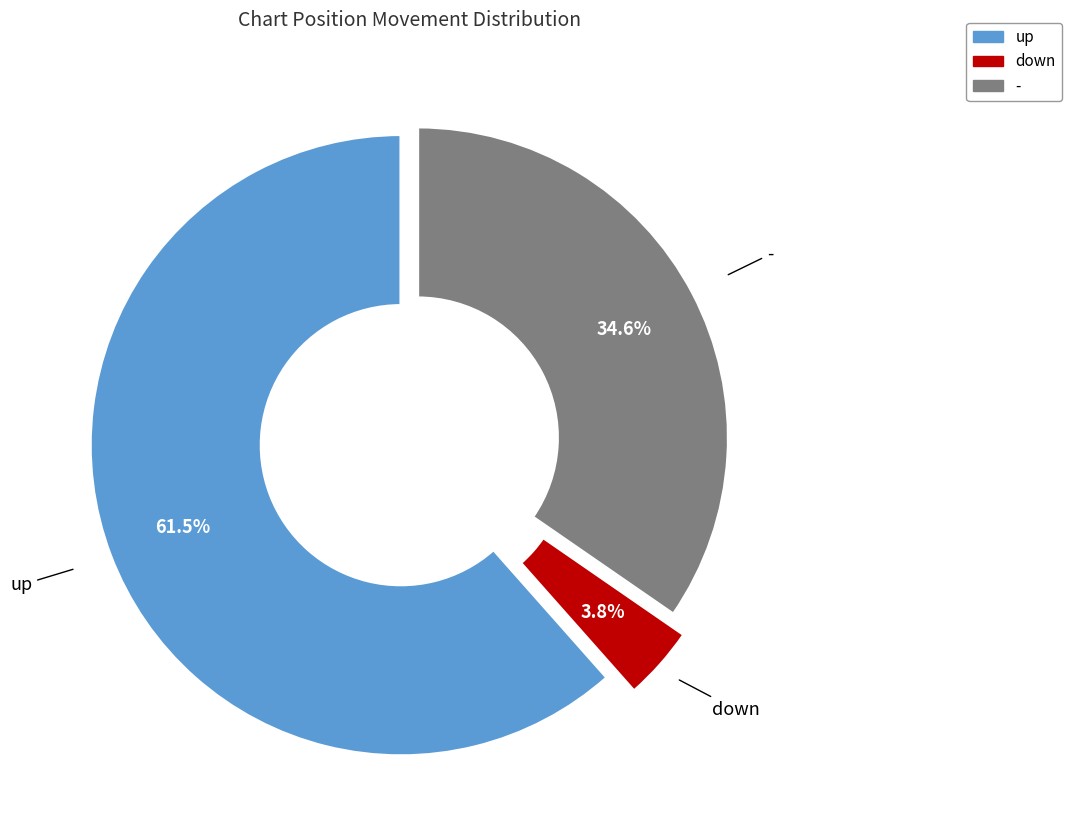

Which category accounts for the majority?

up